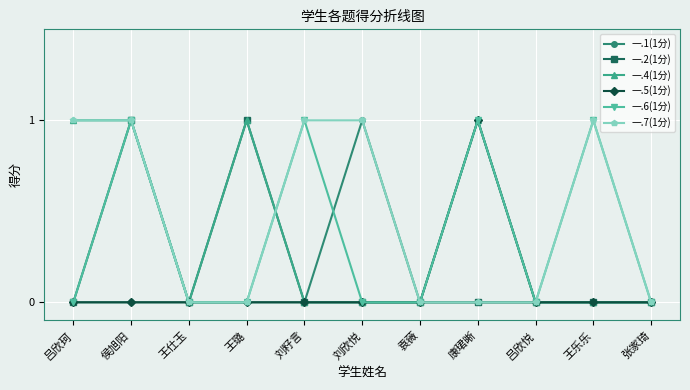

Does the chart have visible grid lines?

Yes